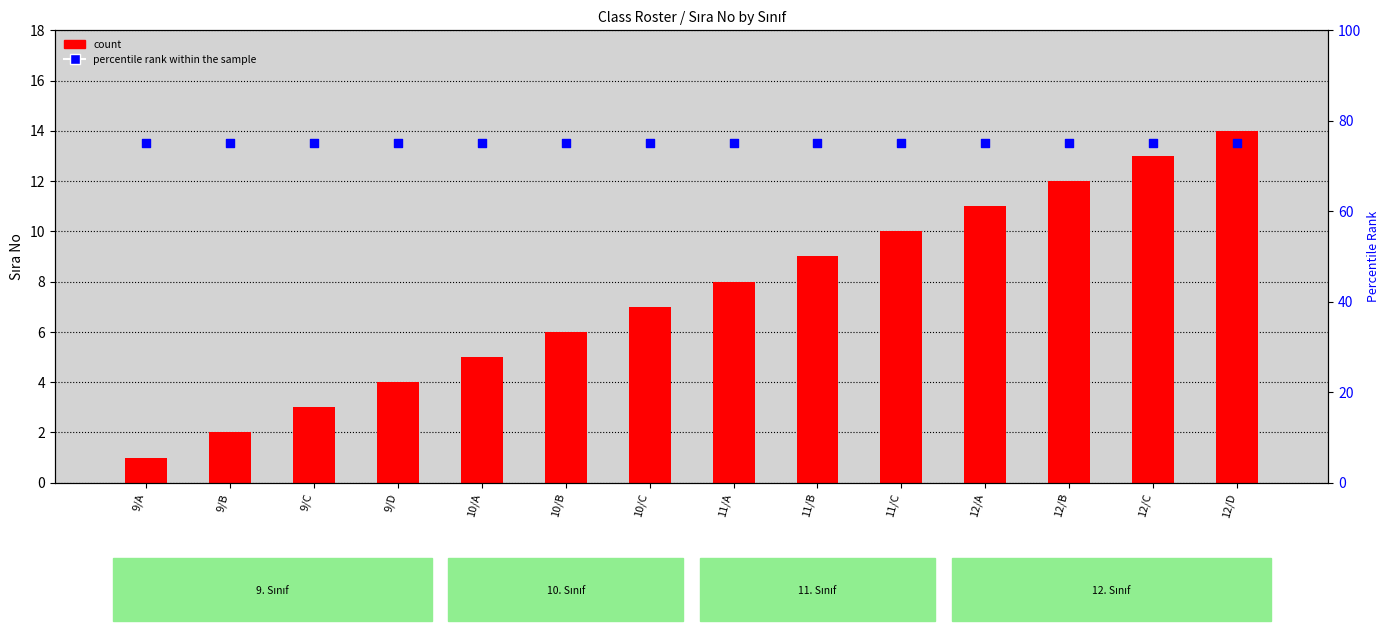

What is the total value across all series at 9/A?

76